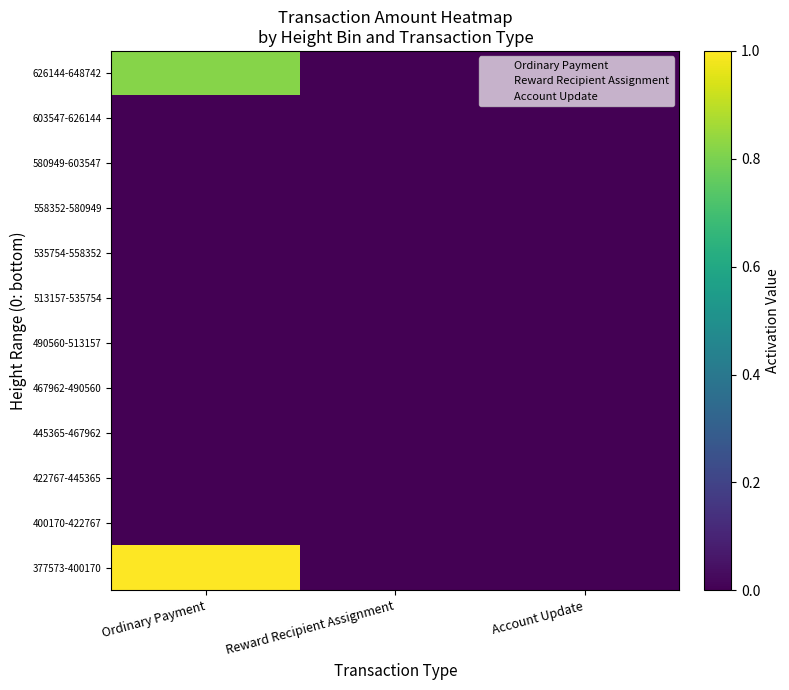

Reading left to right, what are all the values shown in this chart?

377573-400170: Ordinary Payment=1.0	Reward Recipient Assignment=0.0	Account Update=0.0
400170-422767: Ordinary Payment=0.0	Reward Recipient Assignment=0.0	Account Update=0.0
422767-445365: Ordinary Payment=0.0	Reward Recipient Assignment=0.0	Account Update=0.0
445365-467962: Ordinary Payment=0.0	Reward Recipient Assignment=0.0	Account Update=0.0
467962-490560: Ordinary Payment=0.0	Reward Recipient Assignment=0.0	Account Update=0.0
490560-513157: Ordinary Payment=0.0	Reward Recipient Assignment=0.0	Account Update=0.0
513157-535754: Ordinary Payment=0.0	Reward Recipient Assignment=0.0	Account Update=0.0
535754-558352: Ordinary Payment=0.0	Reward Recipient Assignment=0.0	Account Update=0.0
558352-580949: Ordinary Payment=0.0	Reward Recipient Assignment=0.0	Account Update=0.0
580949-603547: Ordinary Payment=0.0	Reward Recipient Assignment=0.0	Account Update=0.0
603547-626144: Ordinary Payment=0.0	Reward Recipient Assignment=0.0	Account Update=0.0
626144-648742: Ordinary Payment=0.8	Reward Recipient Assignment=0.0	Account Update=0.0